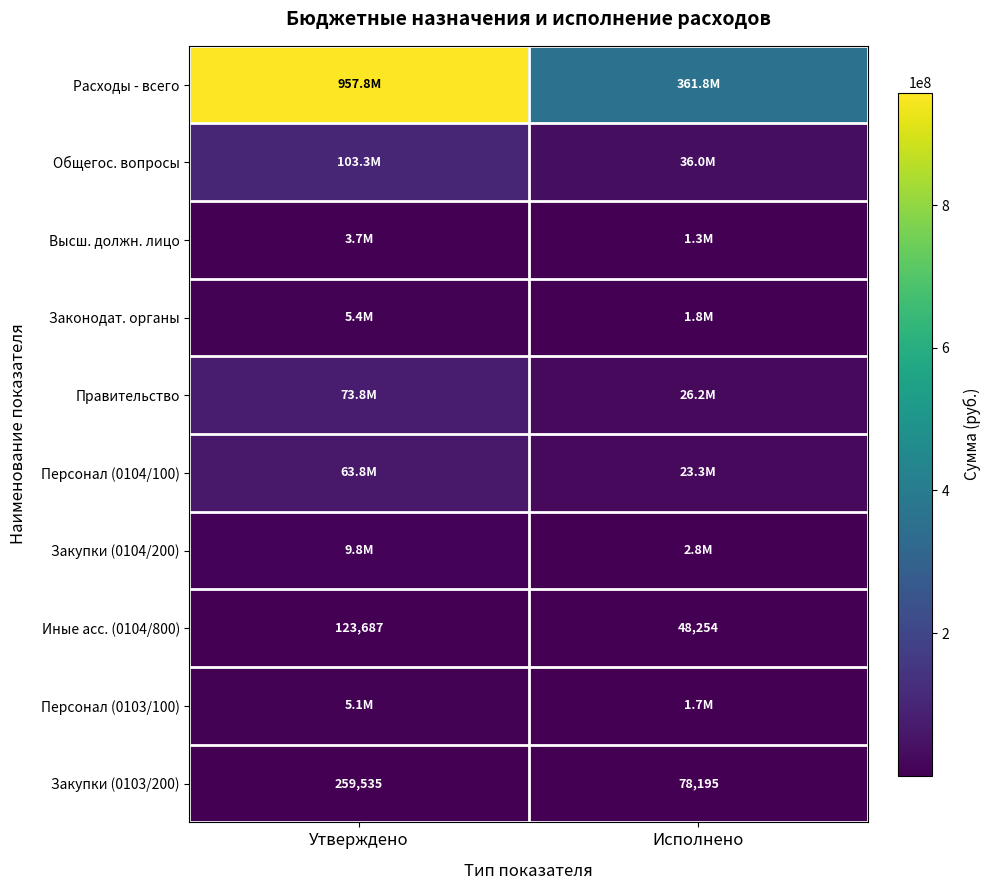

Rank the categories by Закупки (0103/200) value from lowest to highest.

Исполнено, Утверждено